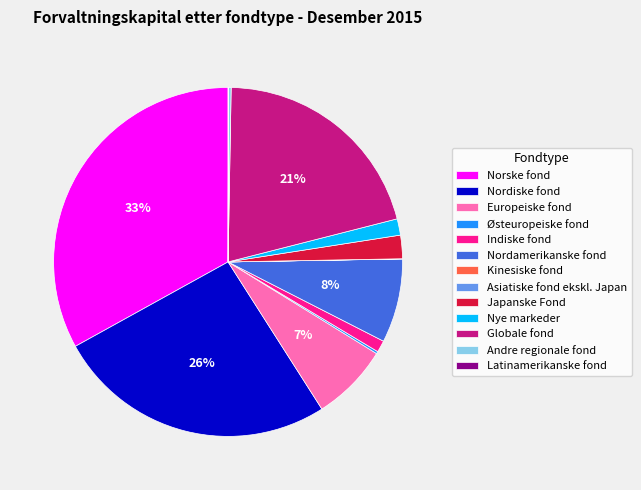

Is the sum of Indiske fond and Nordamerikanske fond greater than half?

No